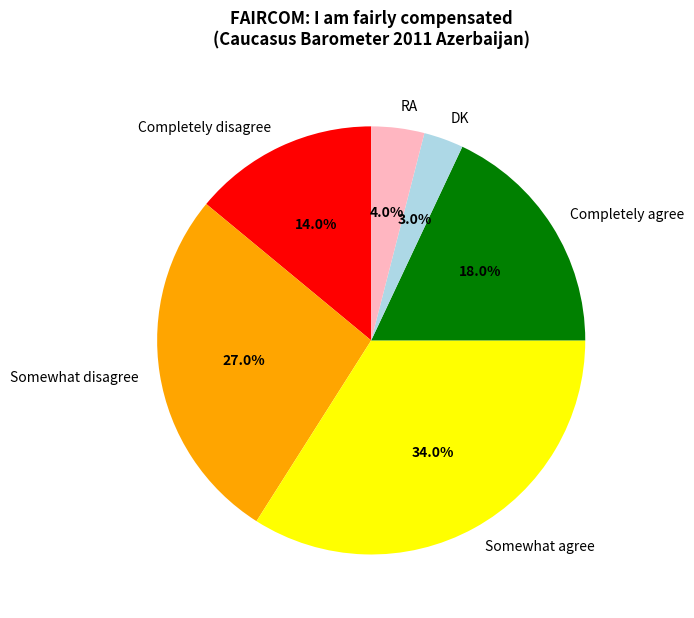

Count the number of slices in the pie.

6